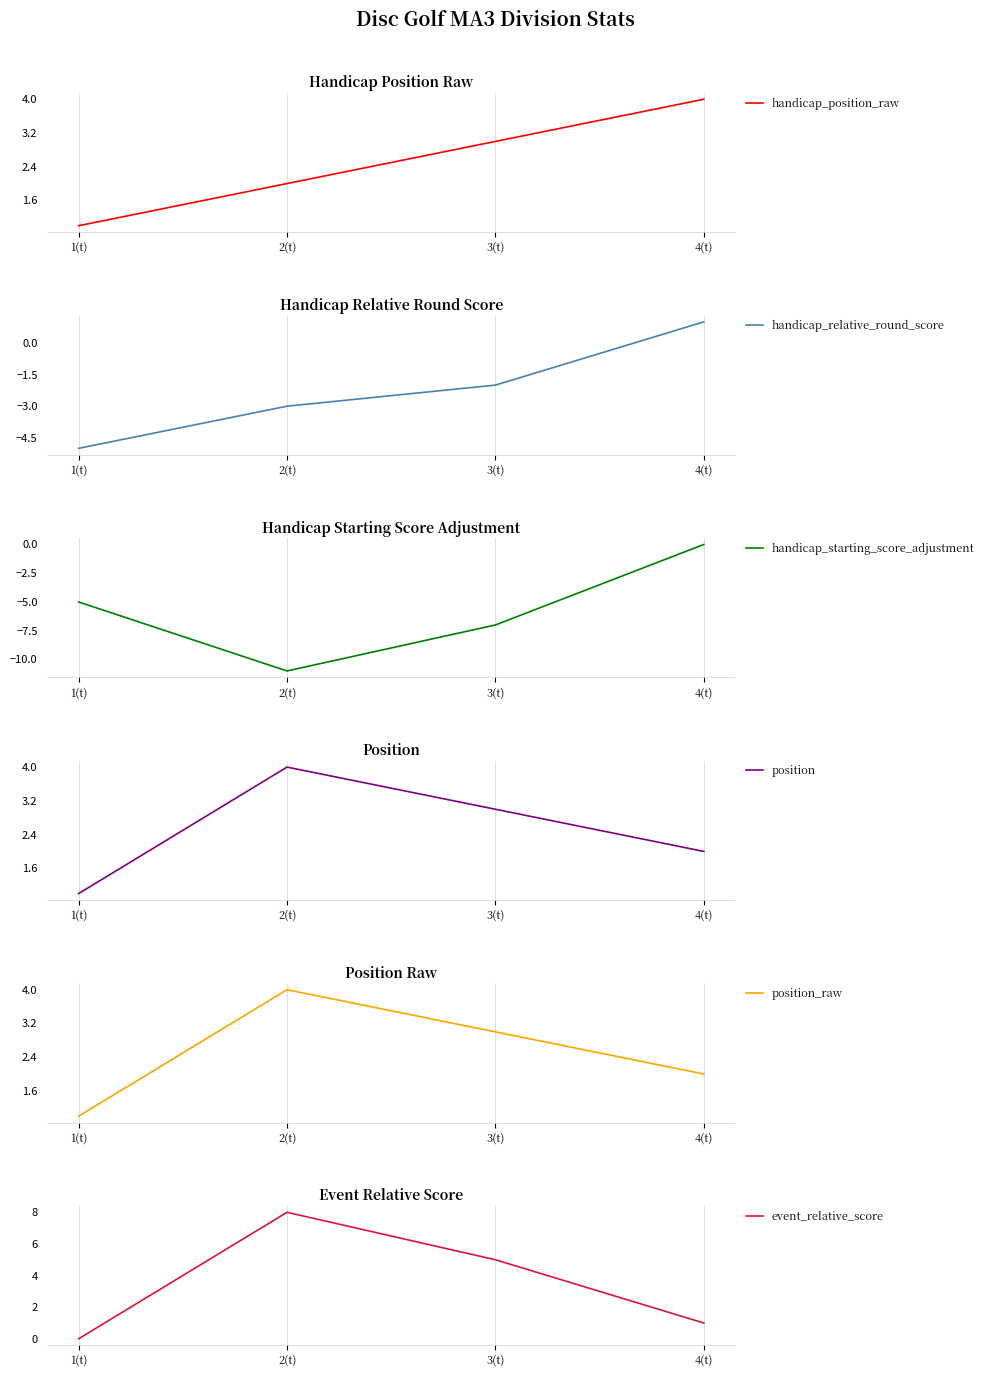

What is the difference between the handicap_starting_score_adjustment values at 3(t) and 4(t)?

7